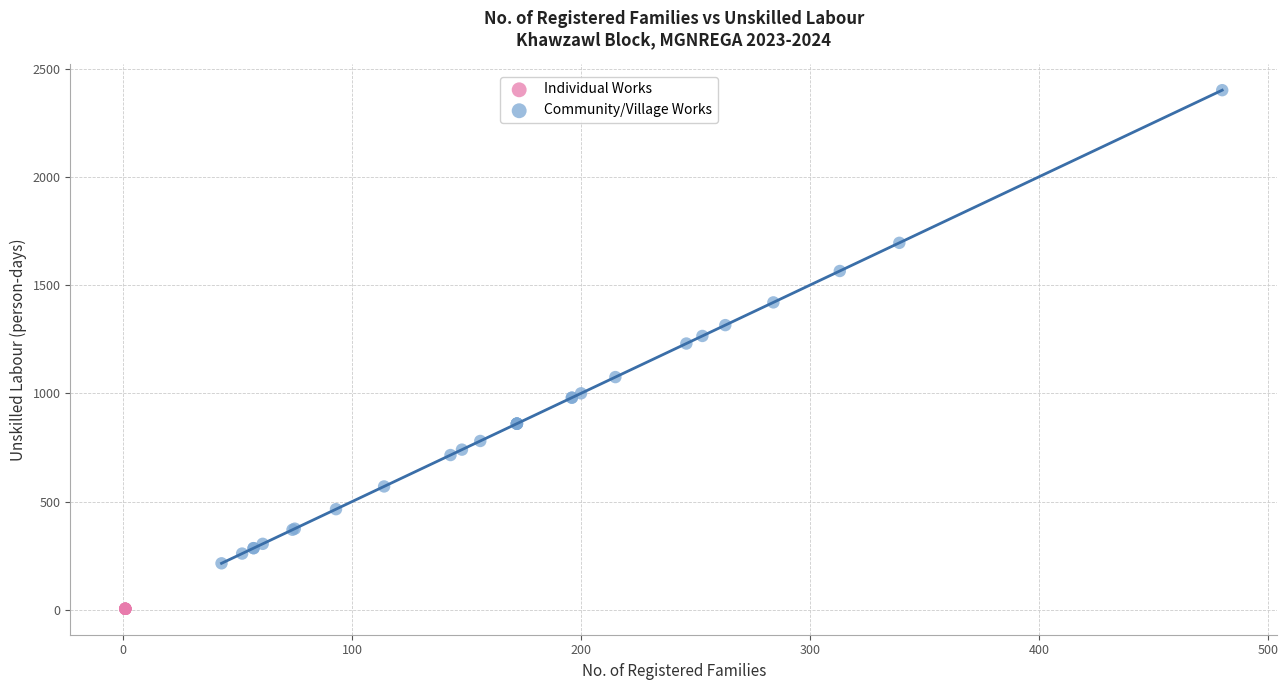

Which series reaches the maximum Y coordinate?

Community/Village Works